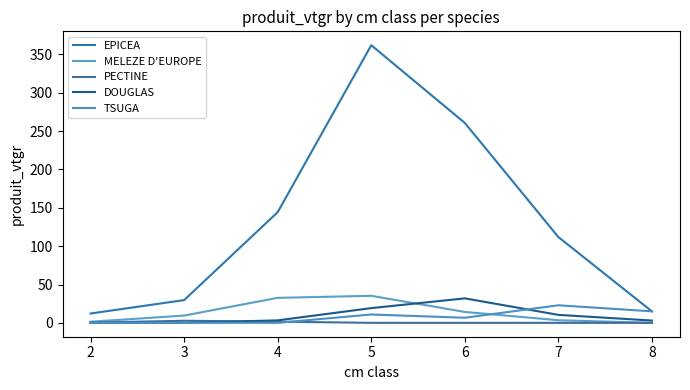

Which series has the widest spread of values?

EPICEA